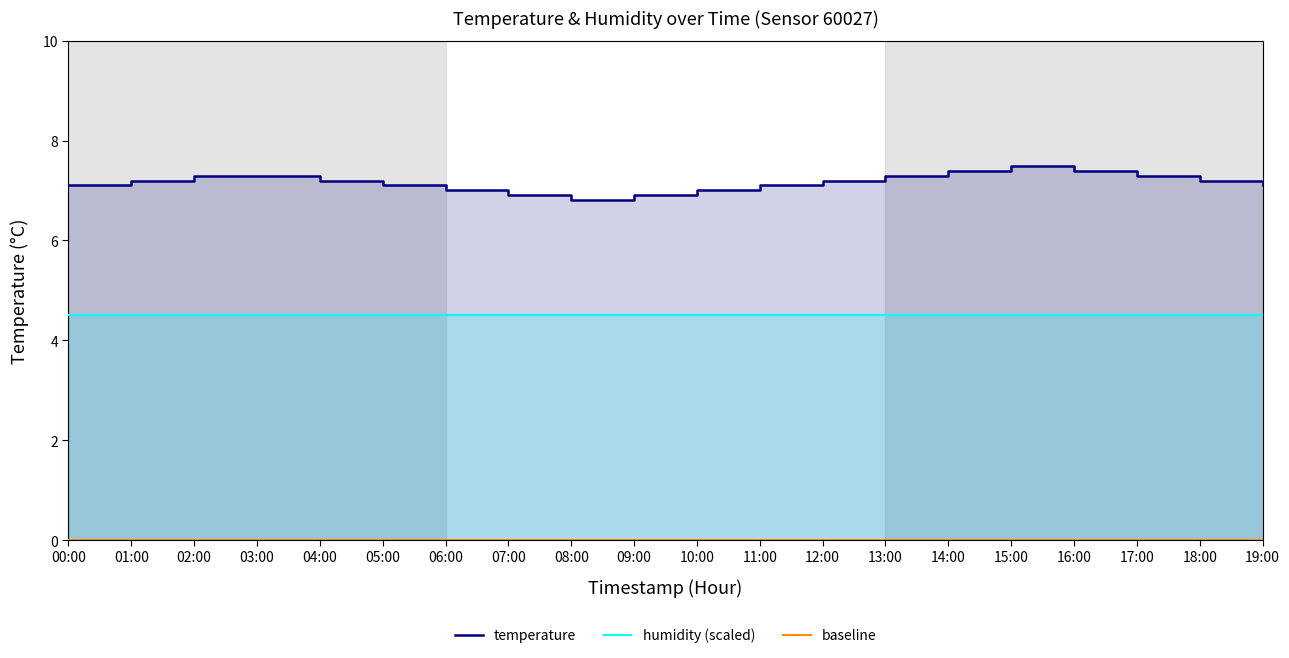

Reading left to right, extract all data points from this chart.

7.1	7.2	7.3	7.3	7.2	7.1	7.0	6.9	6.8	6.9	7.0	7.1	7.2	7.3	7.4	7.5	7.4	7.3	7.2	7.1